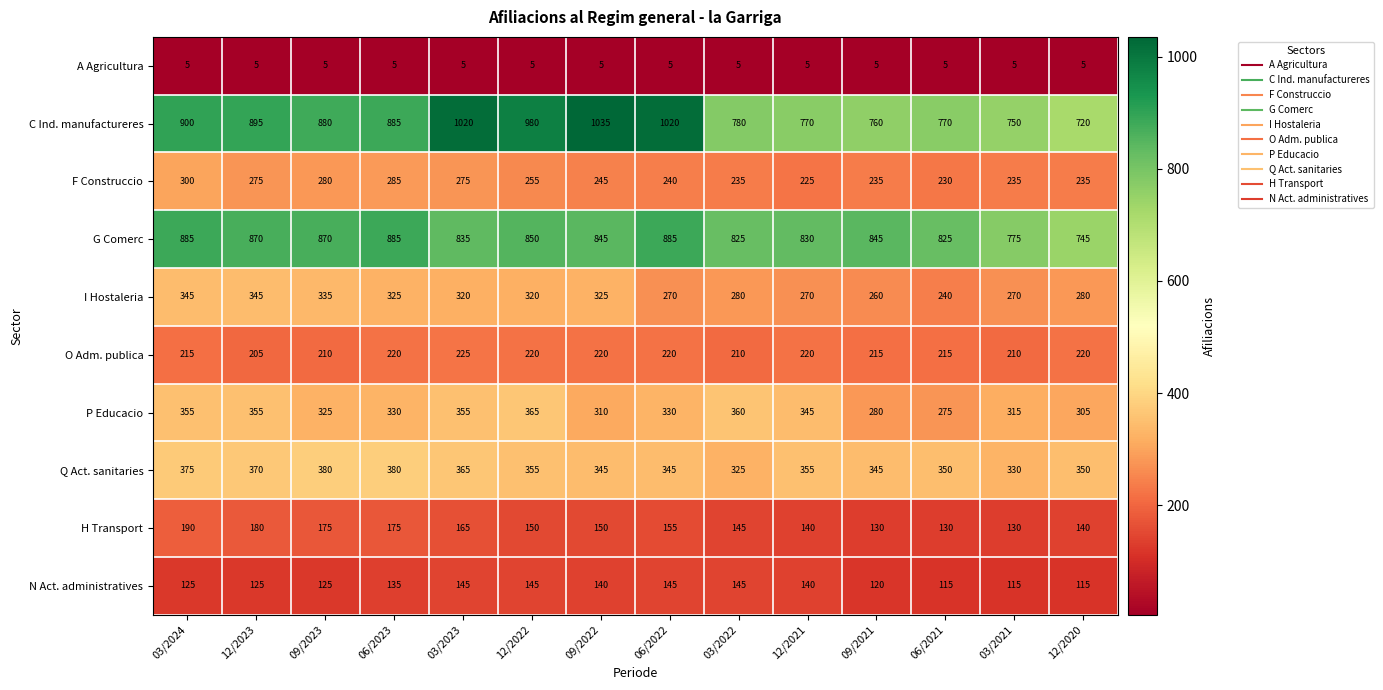

What is the difference between the highest and lowest values at 03/2024?

895